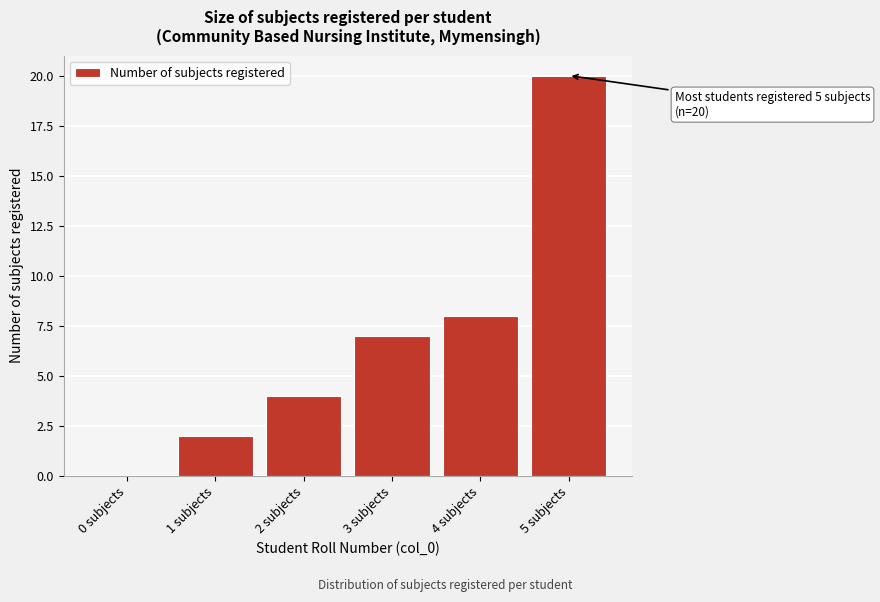

Reading left to right, extract all data points from this chart.

0 subjects=0	1 subjects=2	2 subjects=4	3 subjects=7	4 subjects=8	5 subjects=20